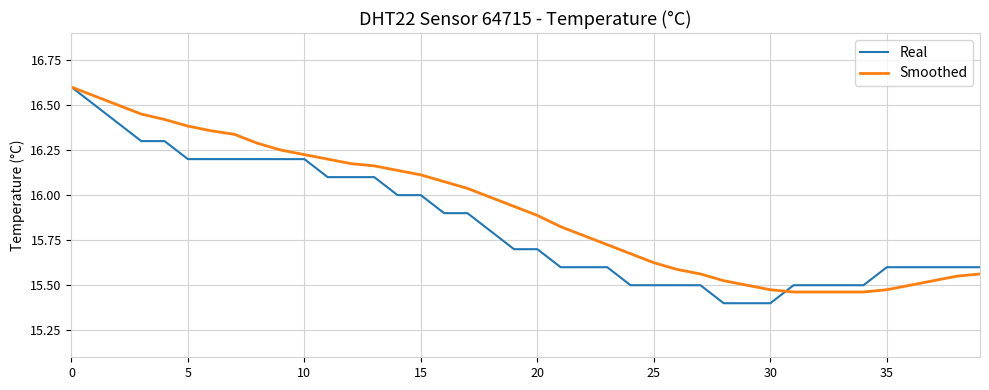

Which series has the largest total across all categories?

Smoothed